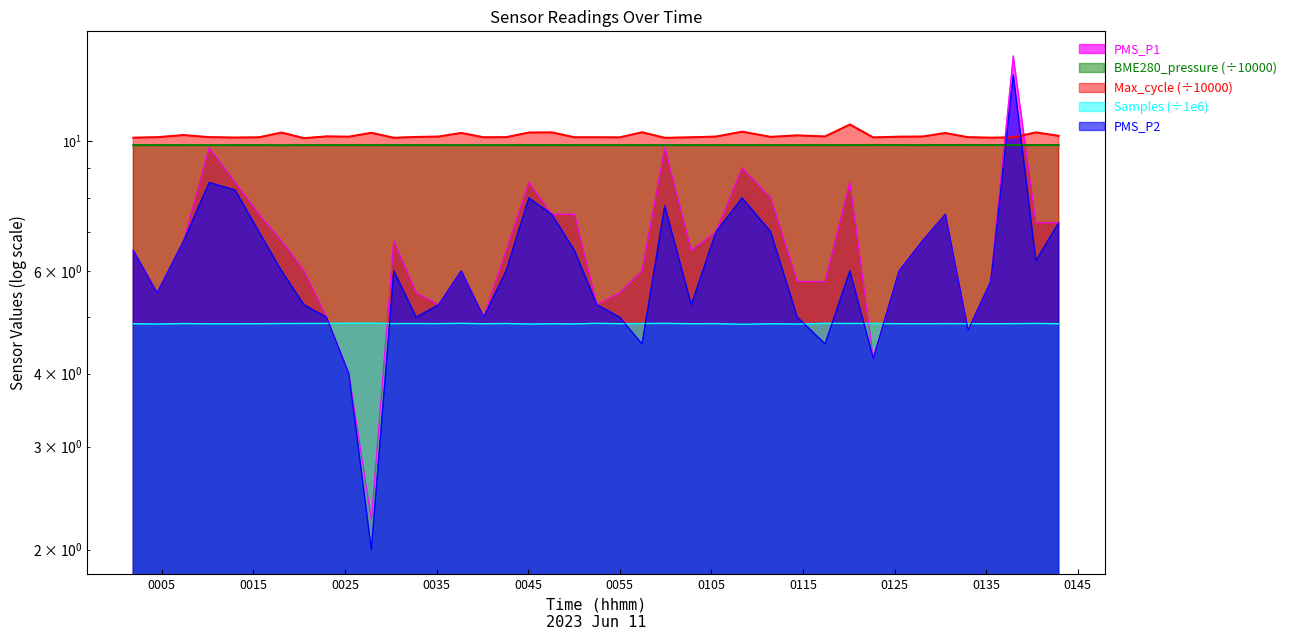

How many interior local peaks does the PMS_P2 series have?

9